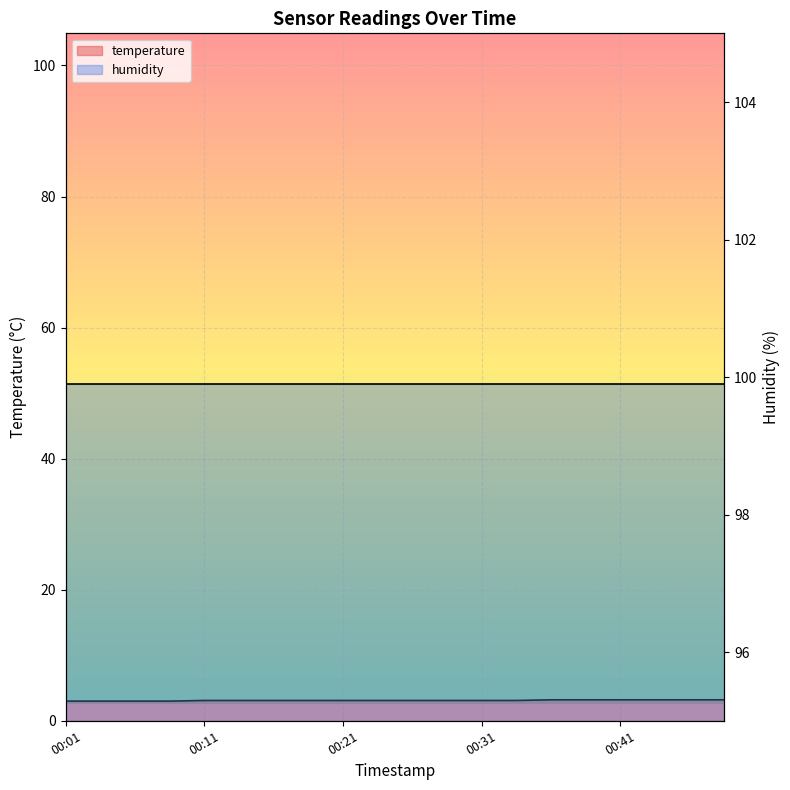

Is it true that the value at 00:31 is 3.1?

True